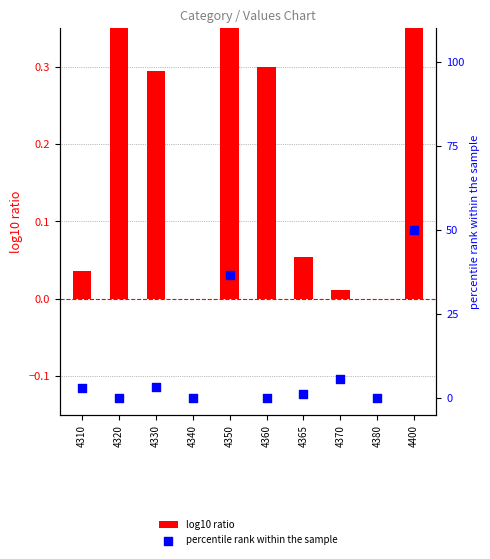

Which series reaches the maximum Y coordinate?

percentile rank within the sample